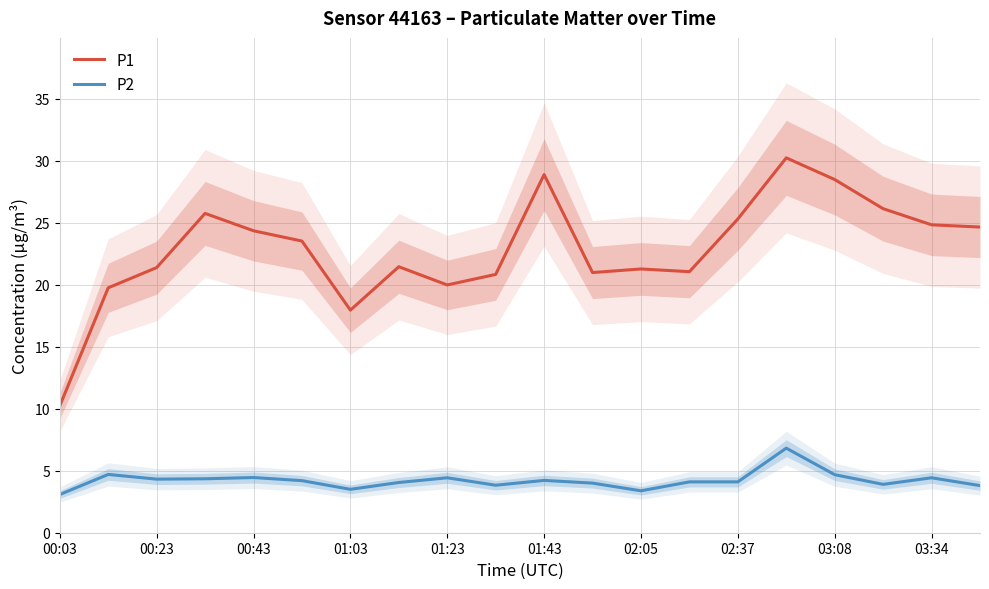

What is the minimum value for P2?

3.1